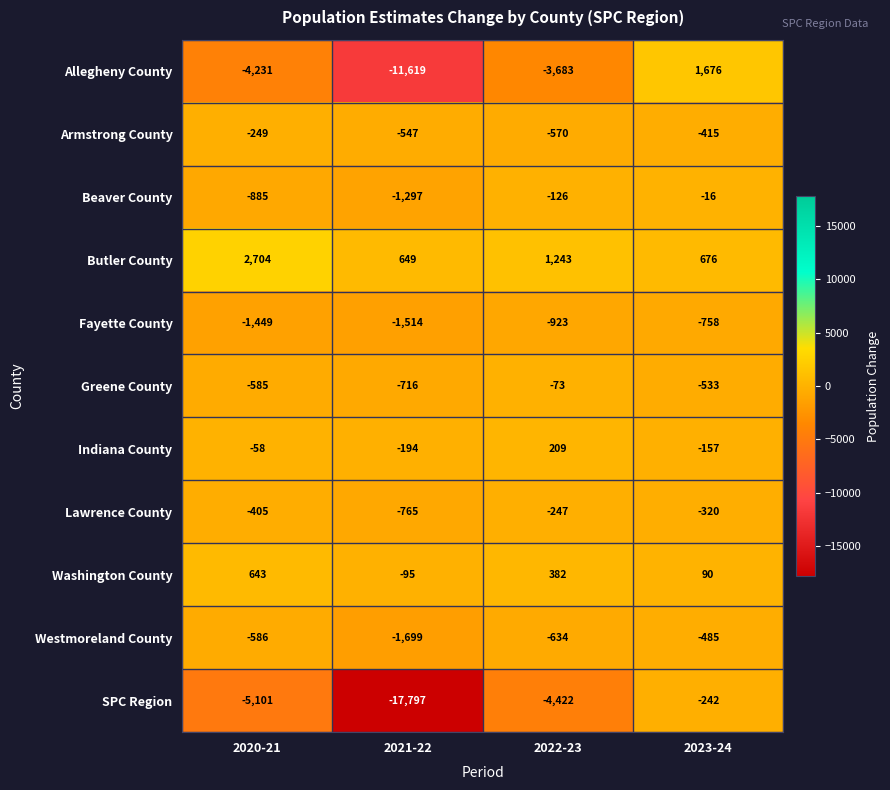

At which label does Butler County first exceed 1243?

2020-21